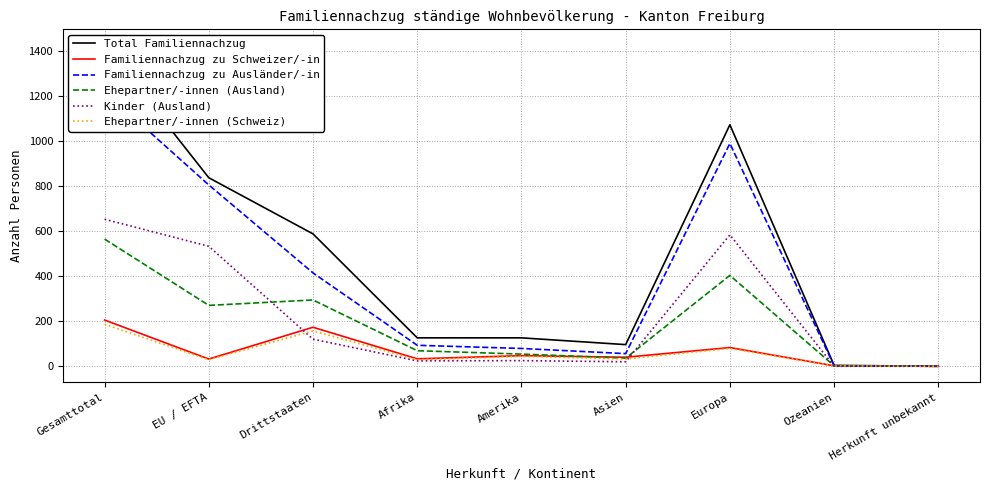

The Familiennachzug zu Ausländer/-in series shows 131 at Amerika. True or false?

False